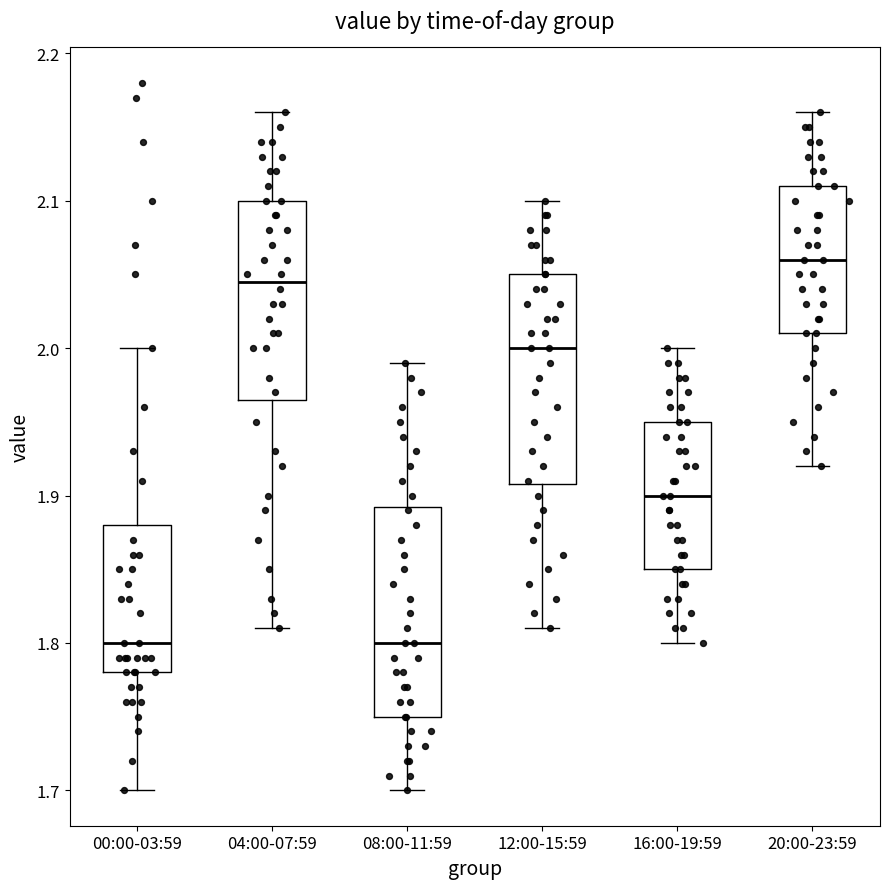

Reading left to right, read every box against the y-axis: the position of its median line, the range the box covers, and the ends of its whiskers. The values are not printed on the chart, so give them approximately, as read against the axis.

00:00-03:59: median 1.80, box 1.78 to 1.88, whiskers 1.70 to 2.00
04:00-07:59: median 2.05, box 1.97 to 2.10, whiskers 1.81 to 2.16
08:00-11:59: median 1.80, box 1.75 to 1.89, whiskers 1.70 to 1.99
12:00-15:59: median 2.00, box 1.91 to 2.05, whiskers 1.81 to 2.10
16:00-19:59: median 1.90, box 1.85 to 1.95, whiskers 1.80 to 2.00
20:00-23:59: median 2.06, box 2.01 to 2.11, whiskers 1.92 to 2.16